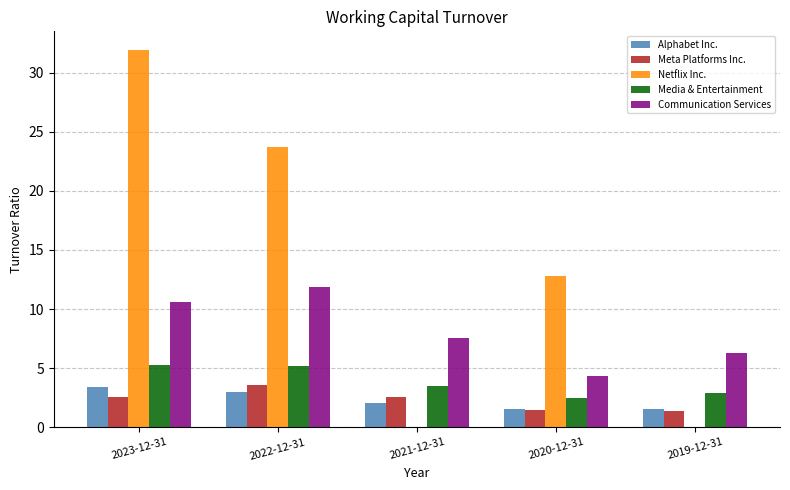

What is the sum of all Media & Entertainment values?

19.3